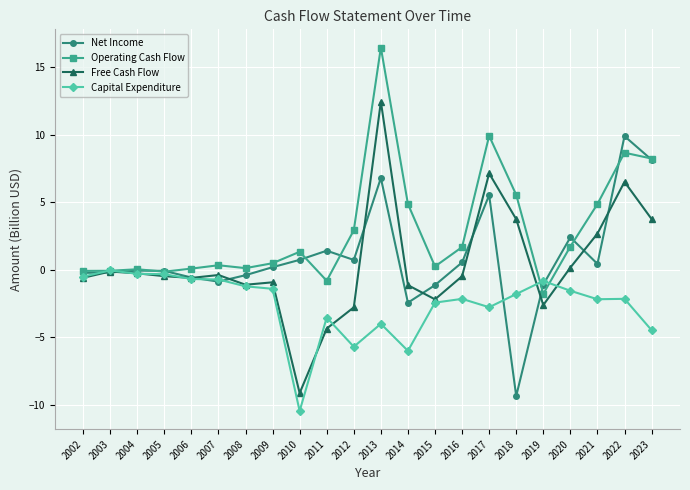

True or false: Capital Expenditure and Operating Cash Flow cross at least once.

True